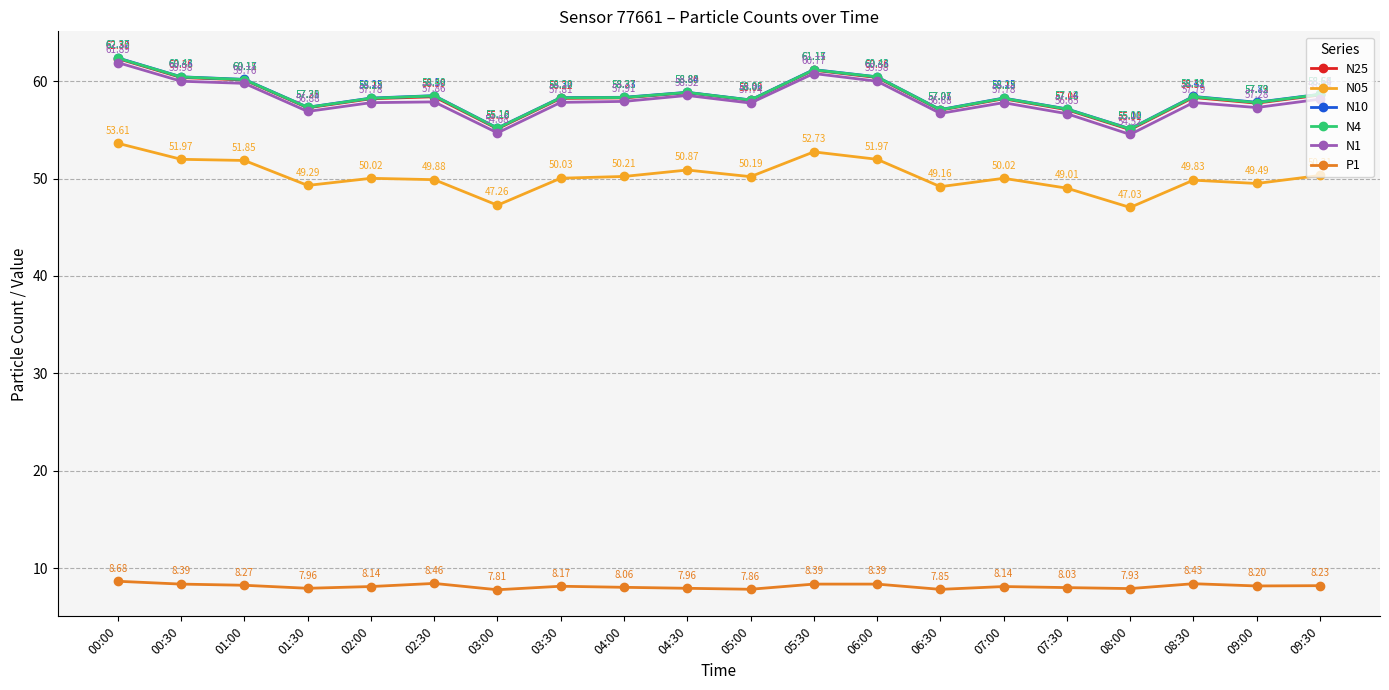

At 06:00, list the series in order from largest to smallest.

N10, N4, N25, N1, N05, P1